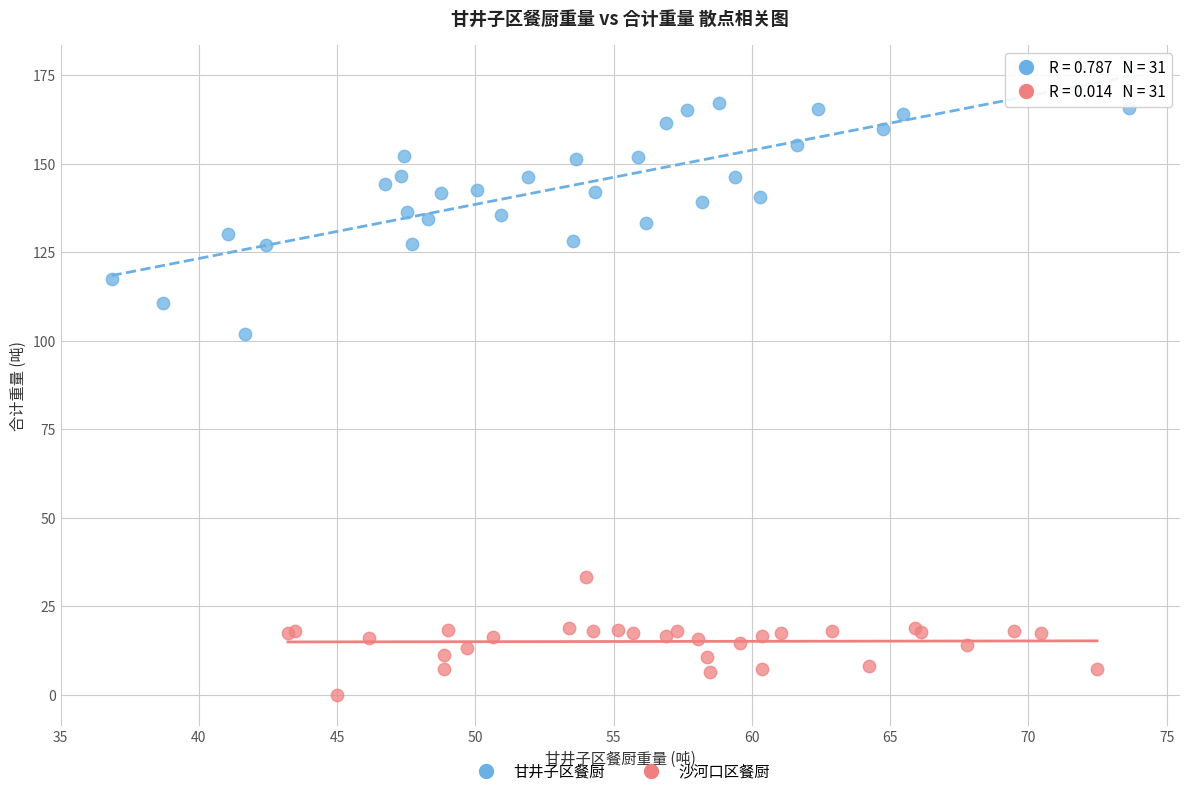

Which series has the largest Y range (max minus min)?

甘井子区餐厨